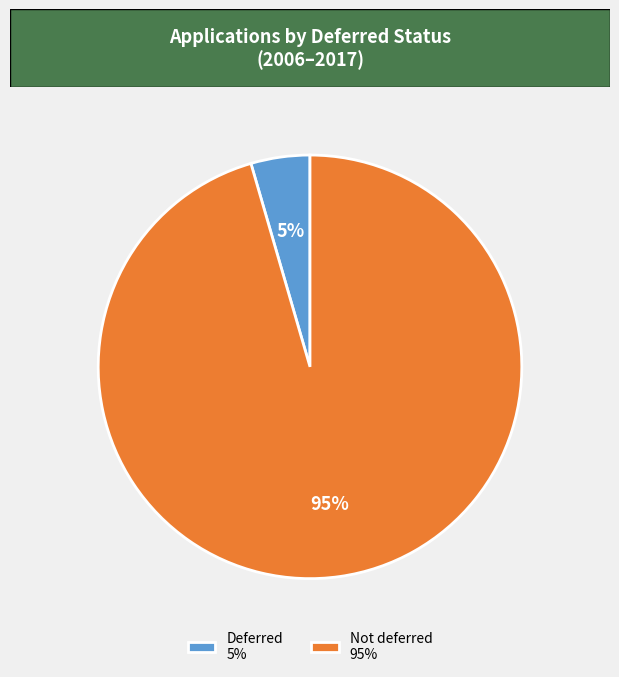

To the nearest percent, what is the combined percentage of Not deferred 95% and Deferred 5%?

100%